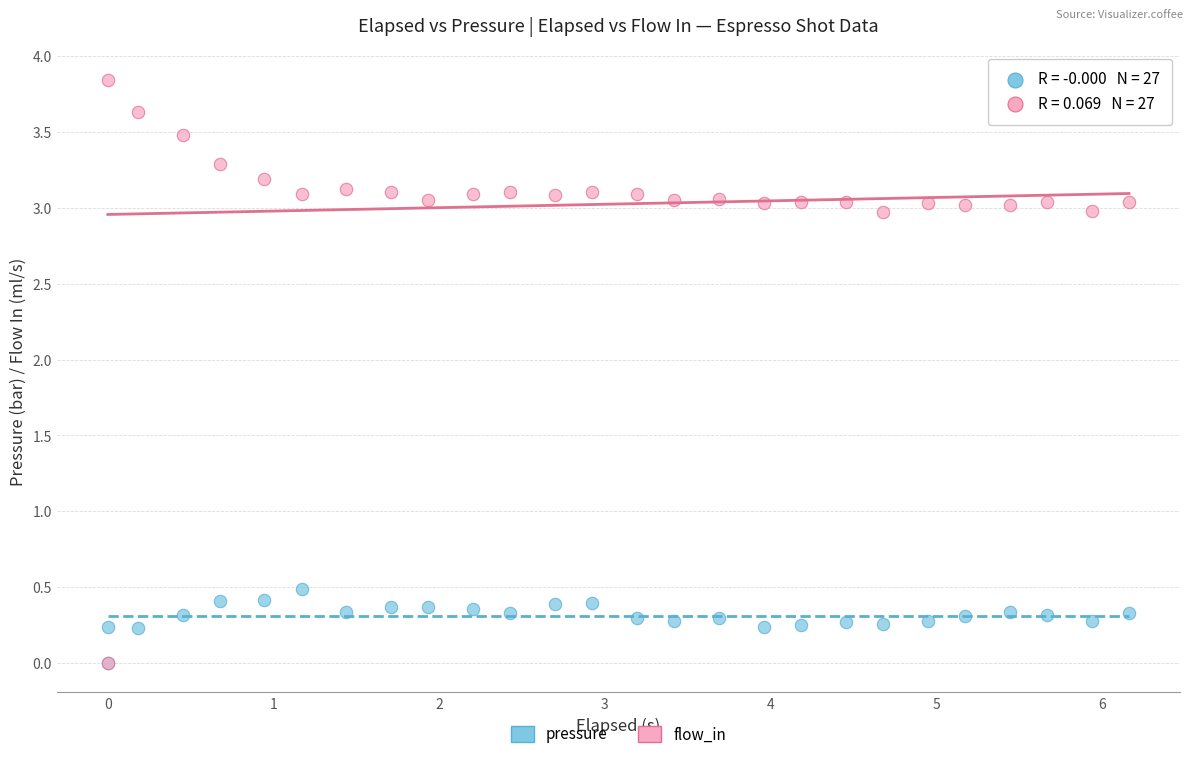

Across all series, what Y value is closest to 1?

0.5